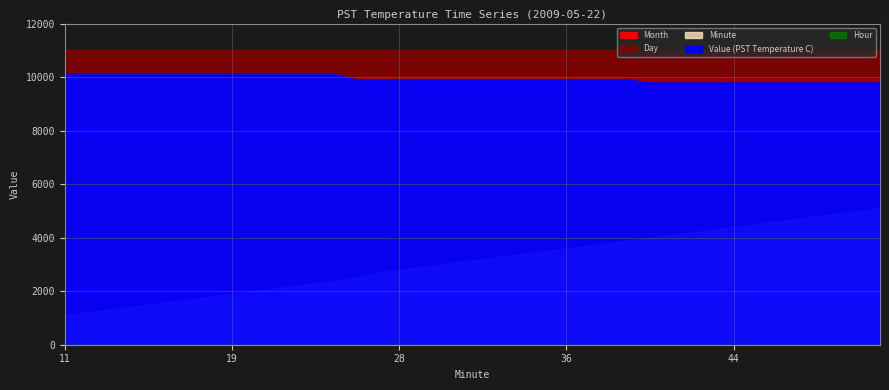

Which category has the lowest value in the Value (PST Temperature C) series?

40